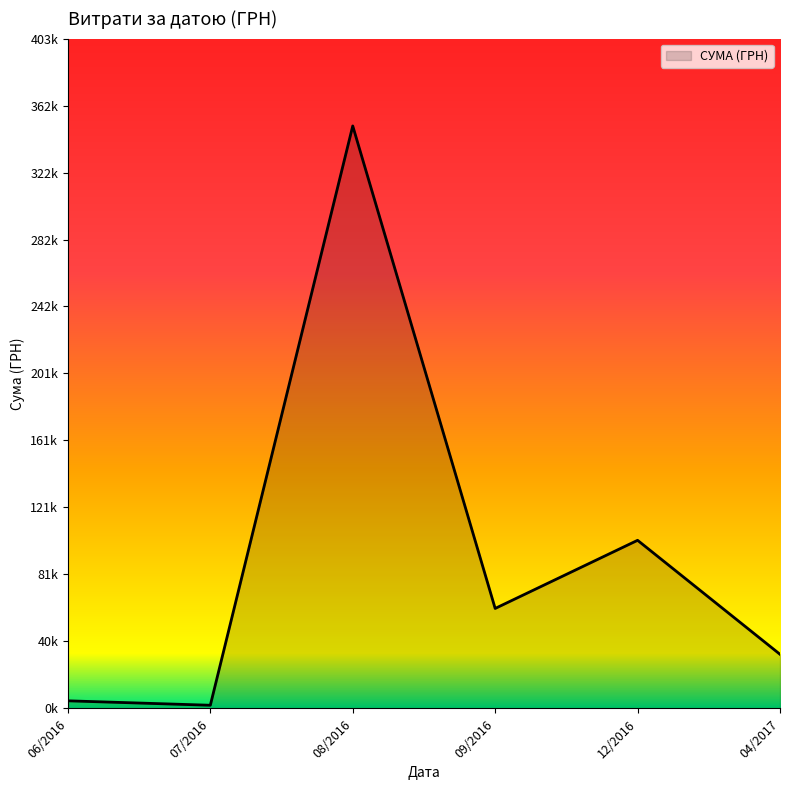

Which label corresponds to the largest value in the chart?

08/2016